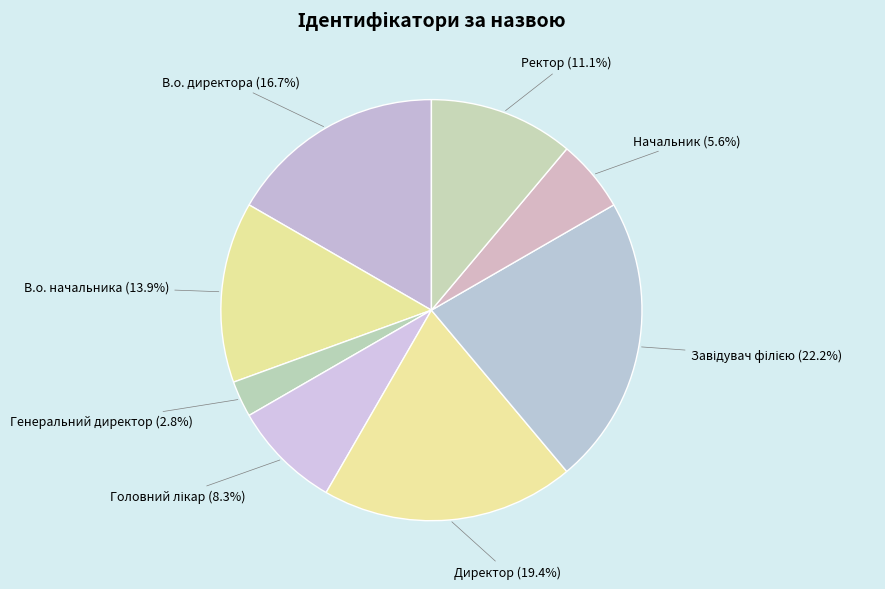

Does Начальник represent more than half of the total?

No